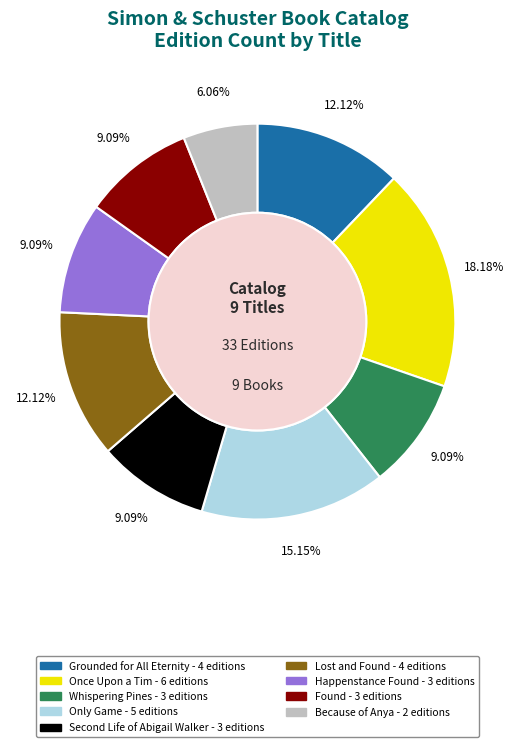

Which category has the smallest portion of the pie?

Because of Anya